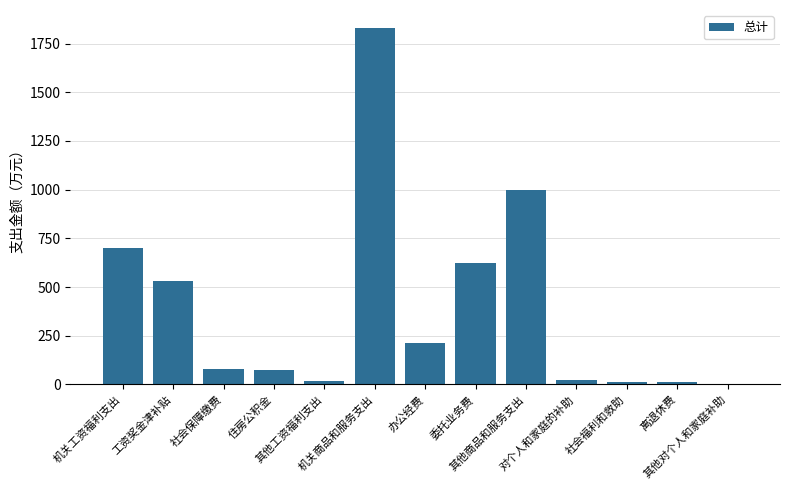

What is the sum of all values?

5113.7